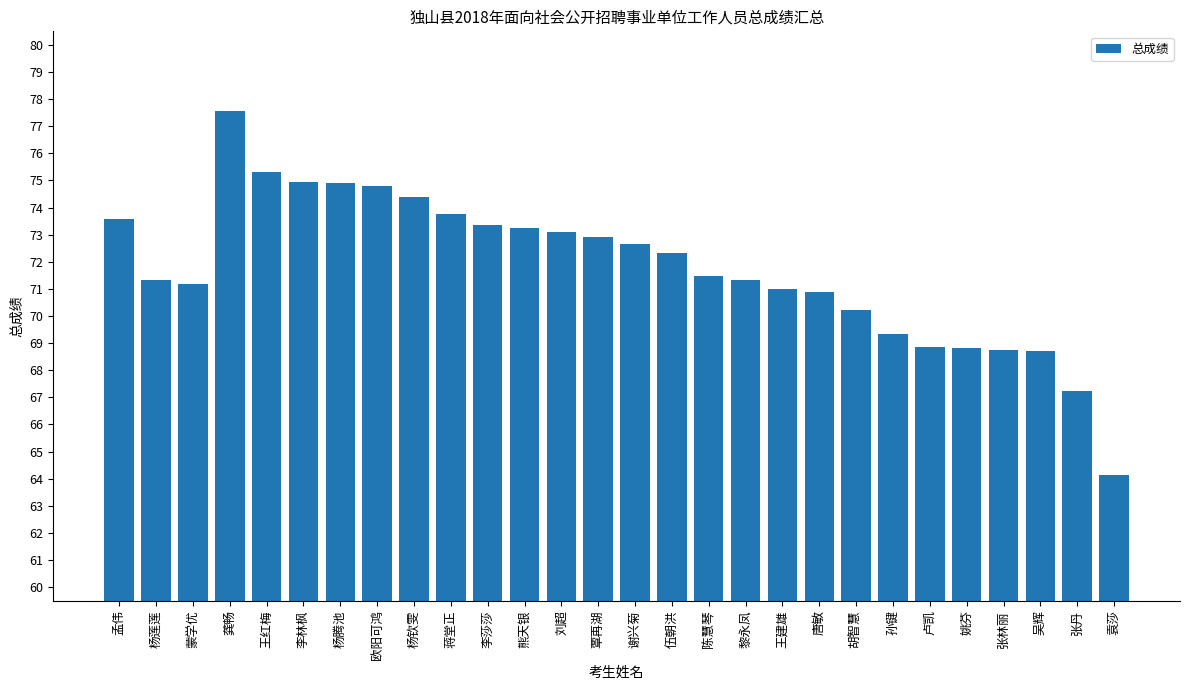

At which category does the chart reach its peak across all series?

龚畅